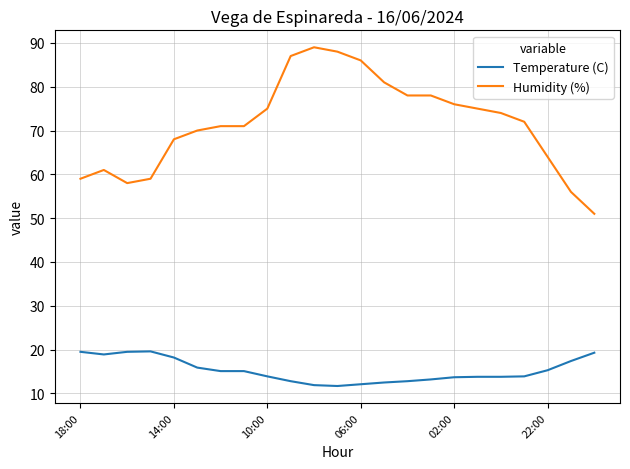

What is the difference between the maximum and minimum values in the Humidity (%) series?

38.0